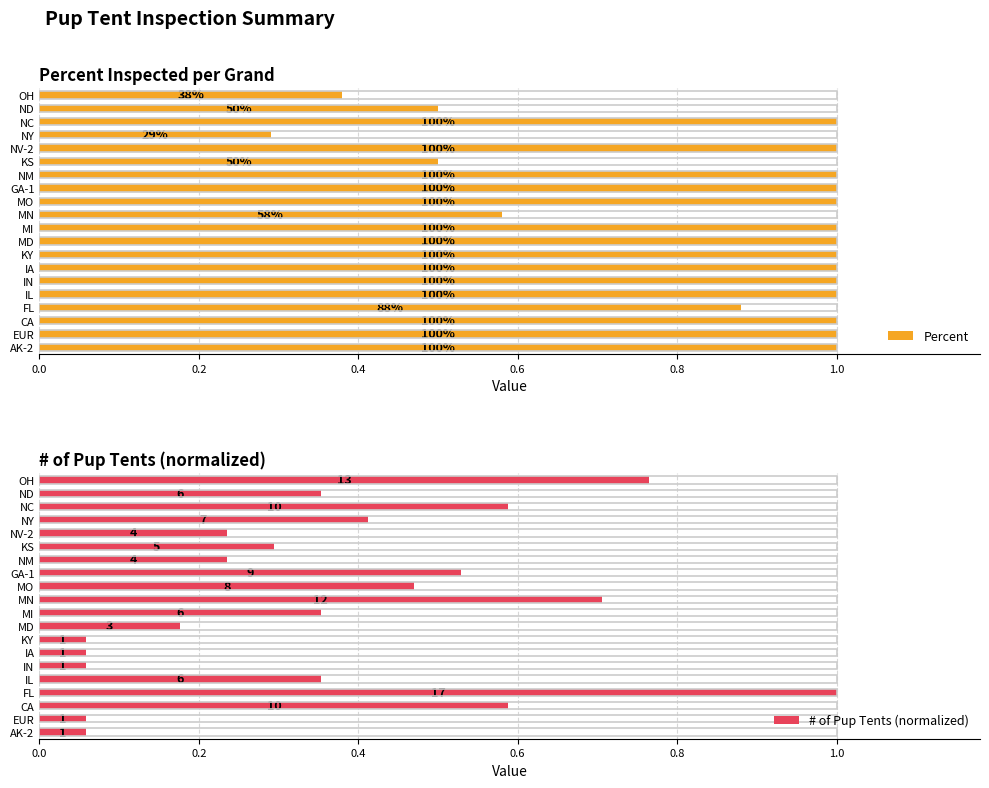

Which series has the widest spread of values?

# of Pup Tents (normalized)